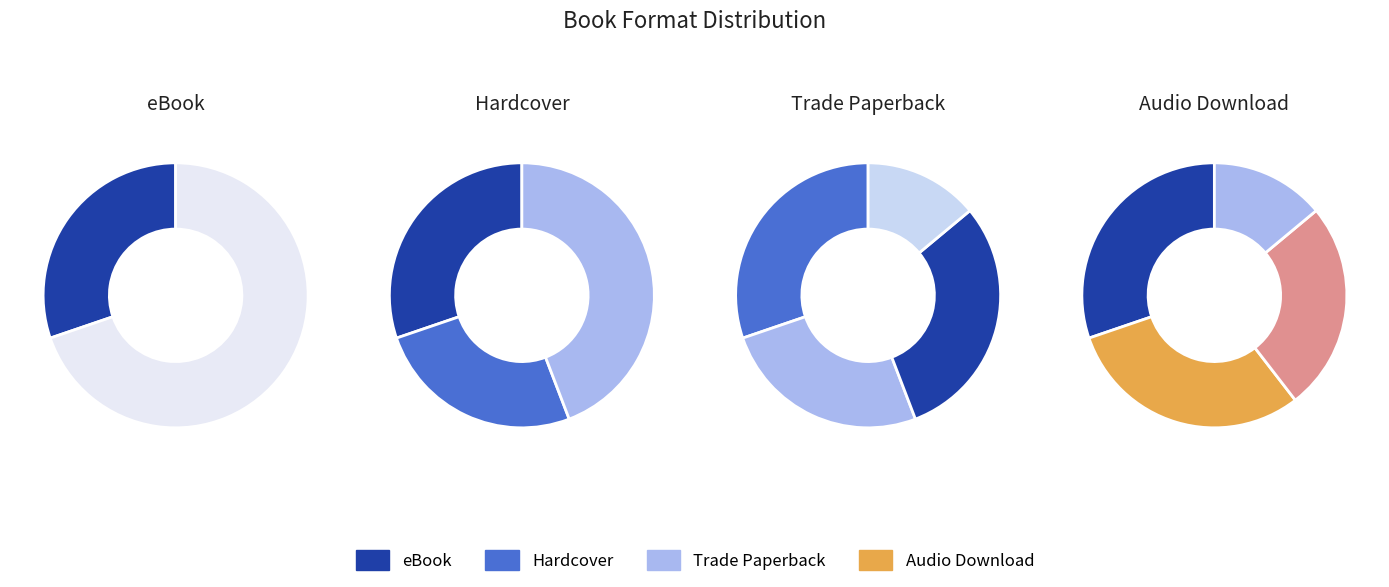

To the nearest percent, what percentage of the pie is Hardcover?

30%